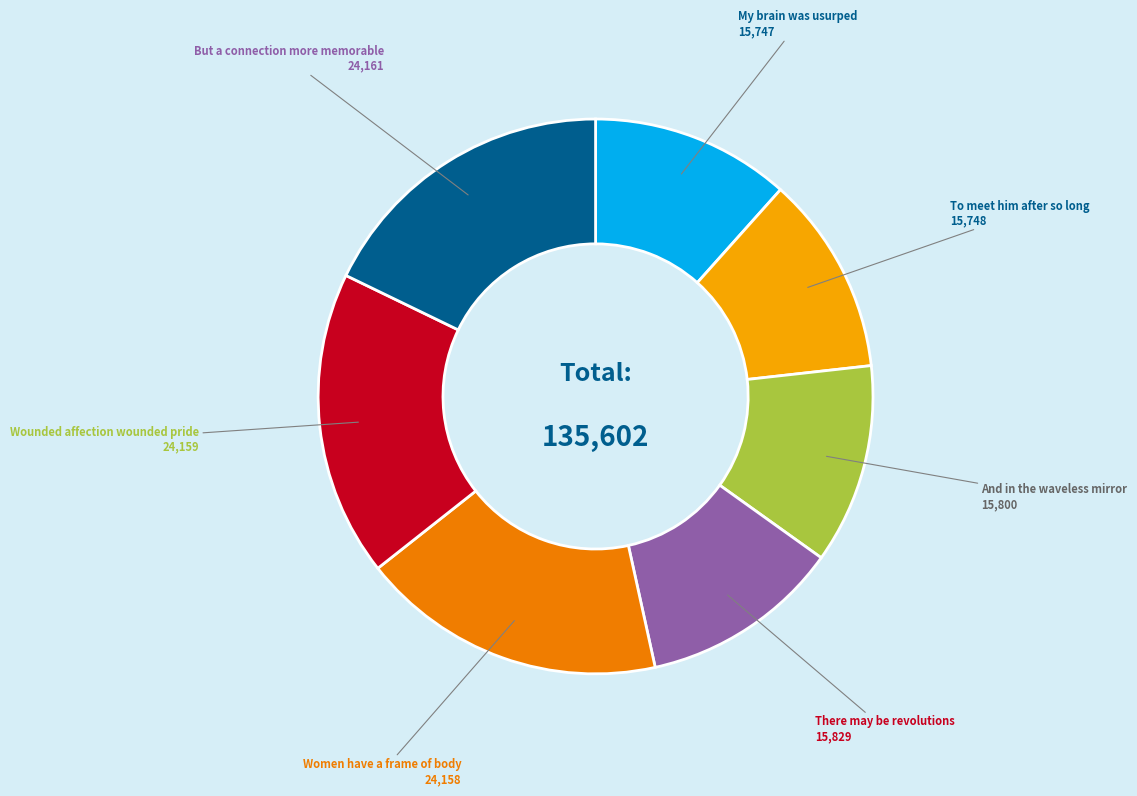

How many segments does this pie chart have?

7